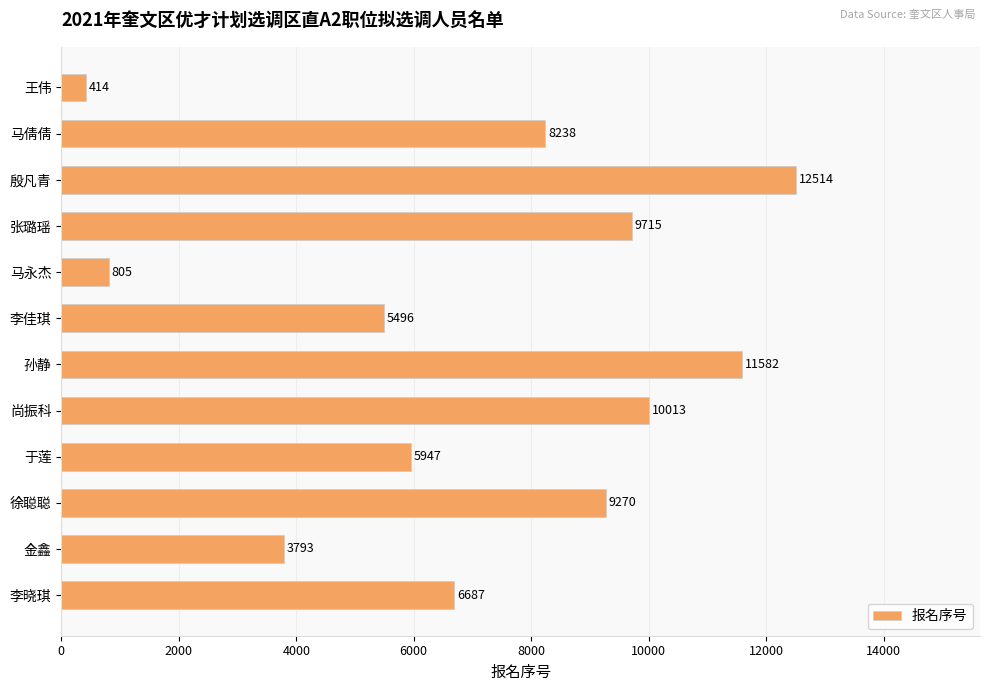

Reading top to bottom, transcribe all the data shown in this chart.

王伟=414	马倩倩=8238	殷凡青=12514	张璐瑶=9715	马永杰=805	李佳琪=5496	孙静=11582	尚振科=10013	于莲=5947	徐聪聪=9270	金鑫=3793	李晓琪=6687